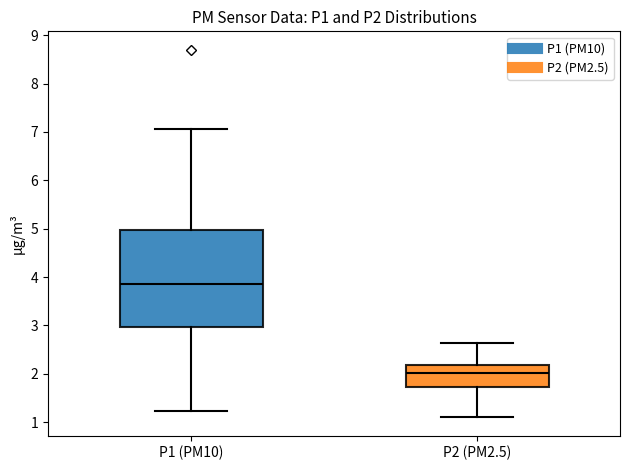

Reading left to right, read every box against the y-axis: the position of its median line, the range the box covers, and the ends of its whiskers. The values are not printed on the chart, so give them approximately, as read against the axis.

P1 (PM10): median 3.9, box 3.0 to 5.0, whiskers 1.2 to 7.1
P2 (PM2.5): median 2.0, box 1.7 to 2.2, whiskers 1.1 to 2.6